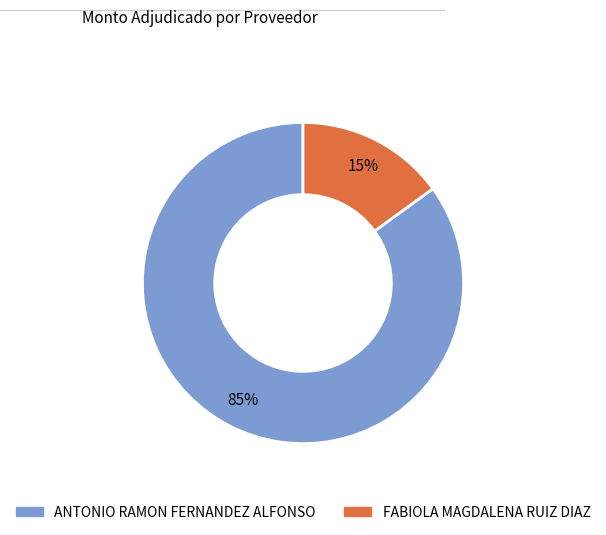

Which slice is the largest?

ANTONIO RAMON FERNANDEZ ALFONSO